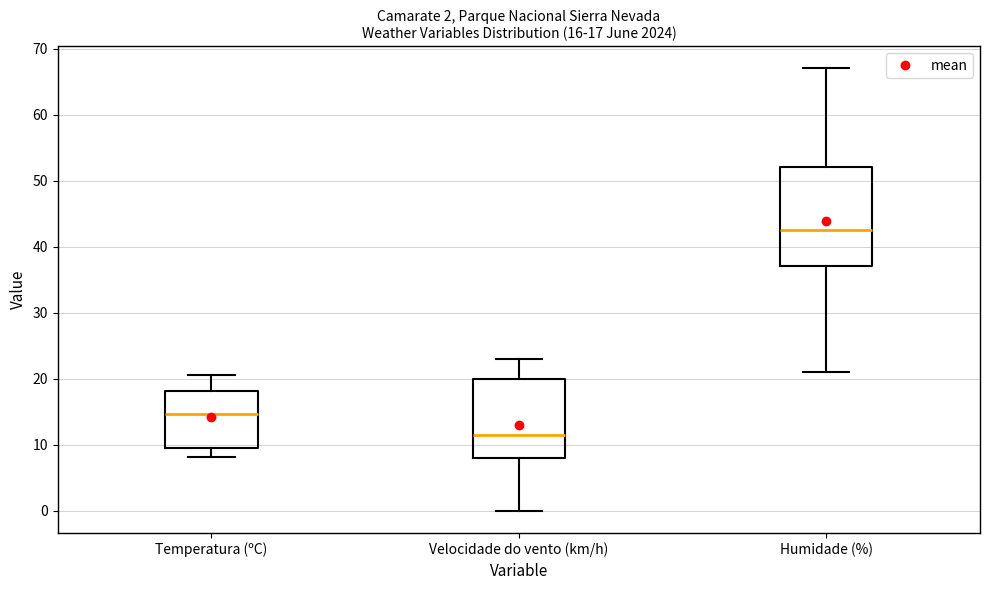

Which box's median line is the lowest?

Velocidade do vento (km/h)